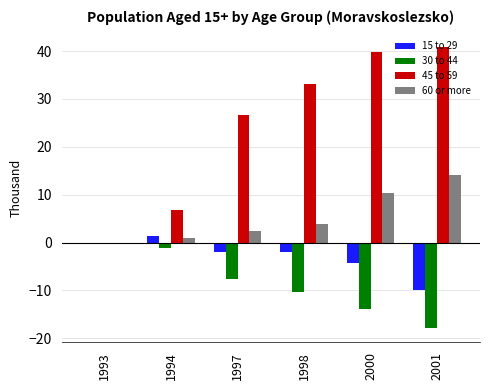

At which category is the sum across all series the highest?

2000